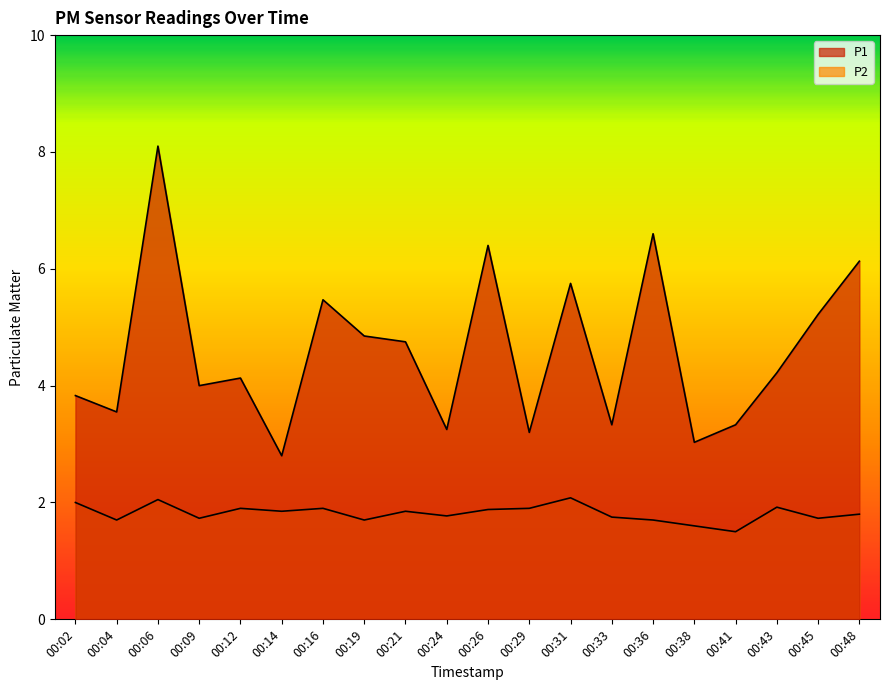

The P2 series shows 1.7 at 00:19. True or false?

True